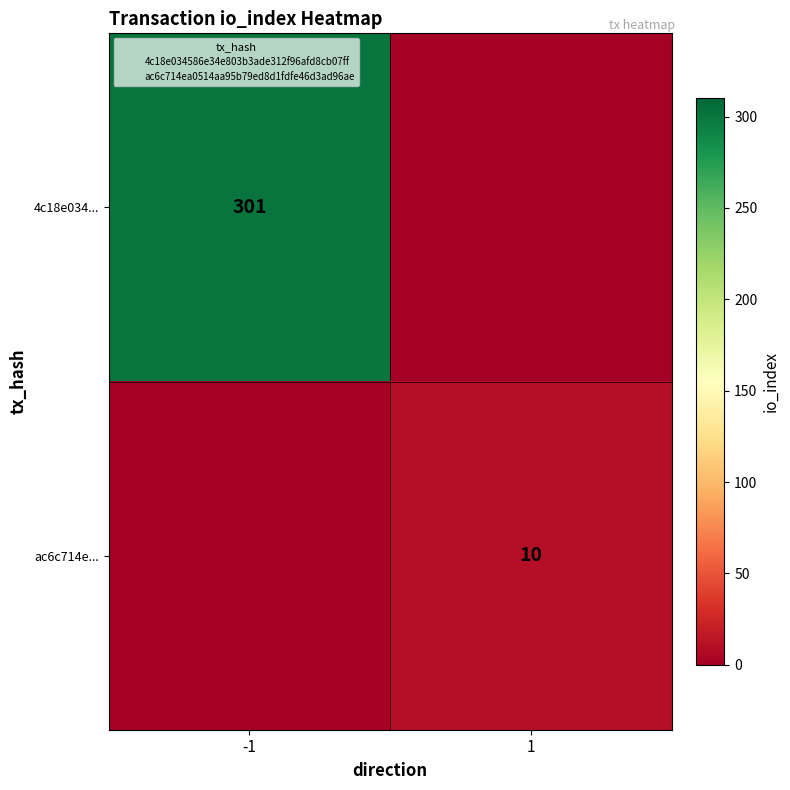

True or false: ac6c714e... has a value of 10 at 1.

True